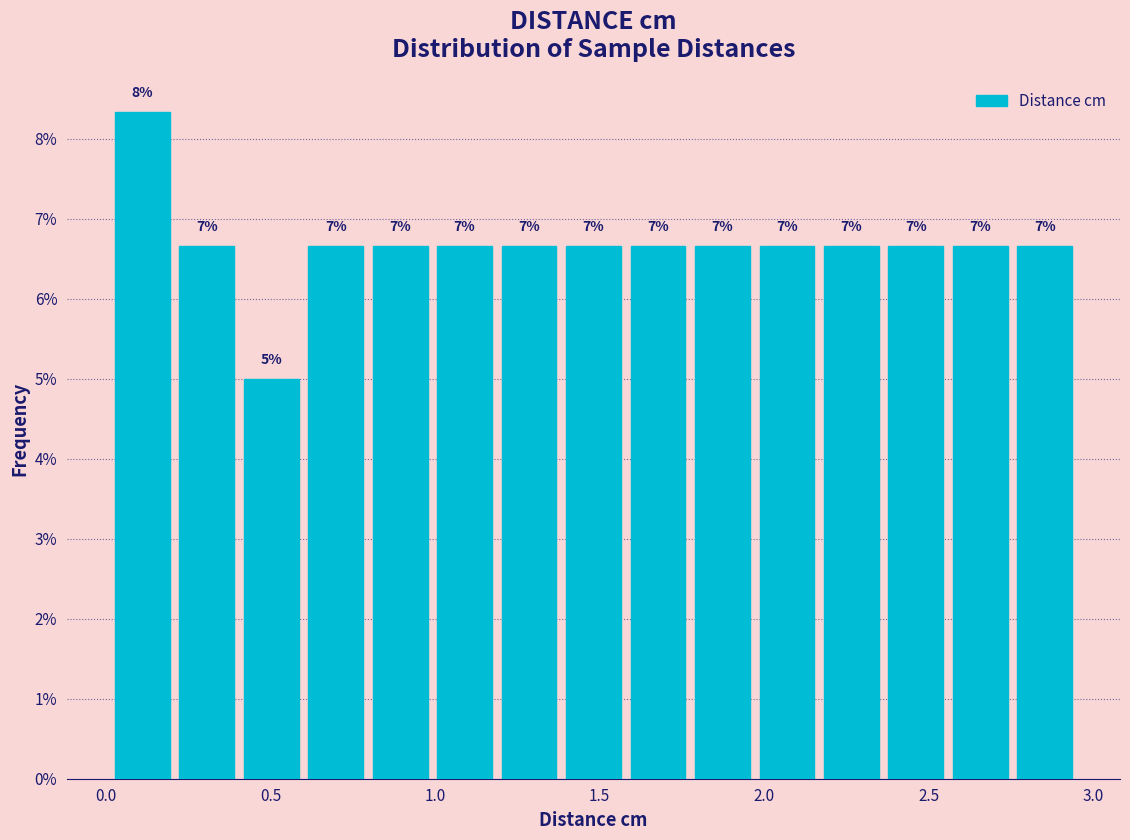

Read against the x-axis, roughly where is the centre of the tallest bar?

0.10